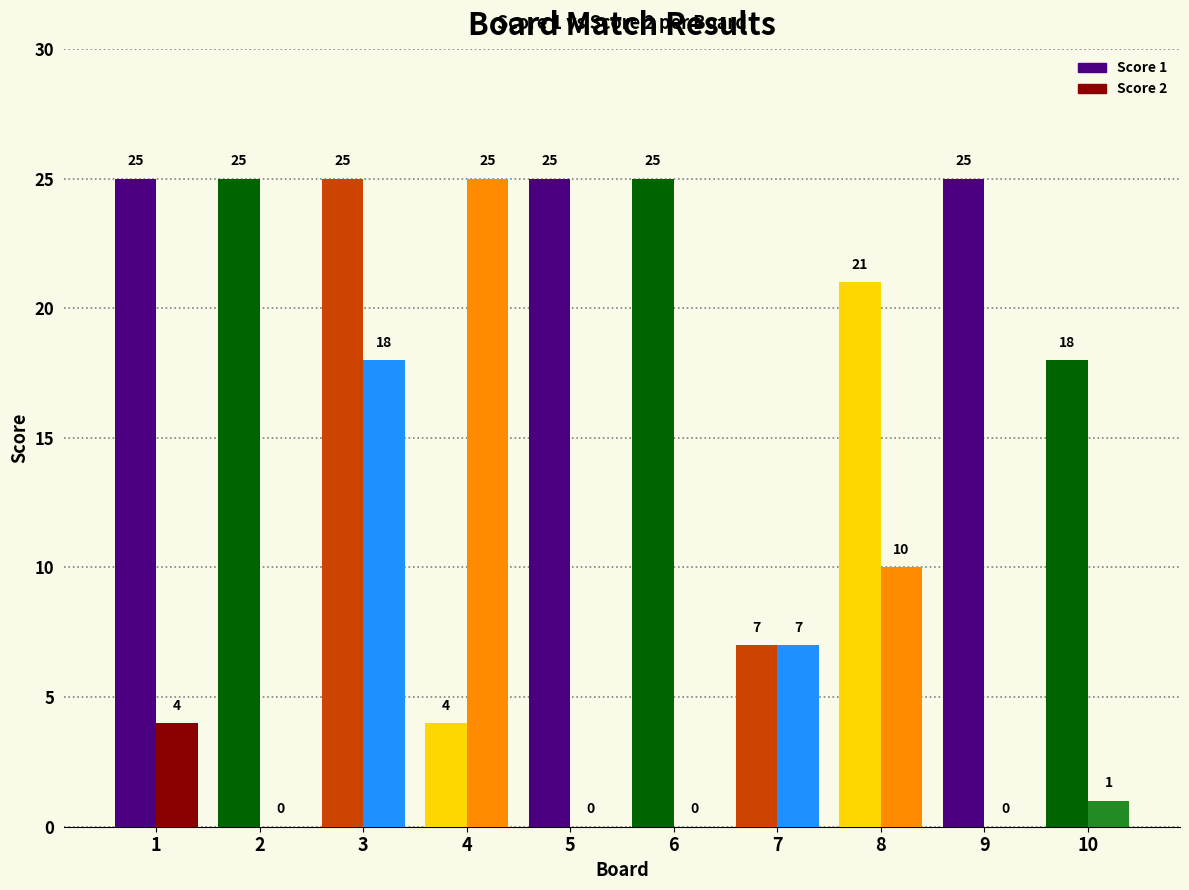

Is the value of Score 2 at 3 greater than the value of Score 1 at 7?

Yes